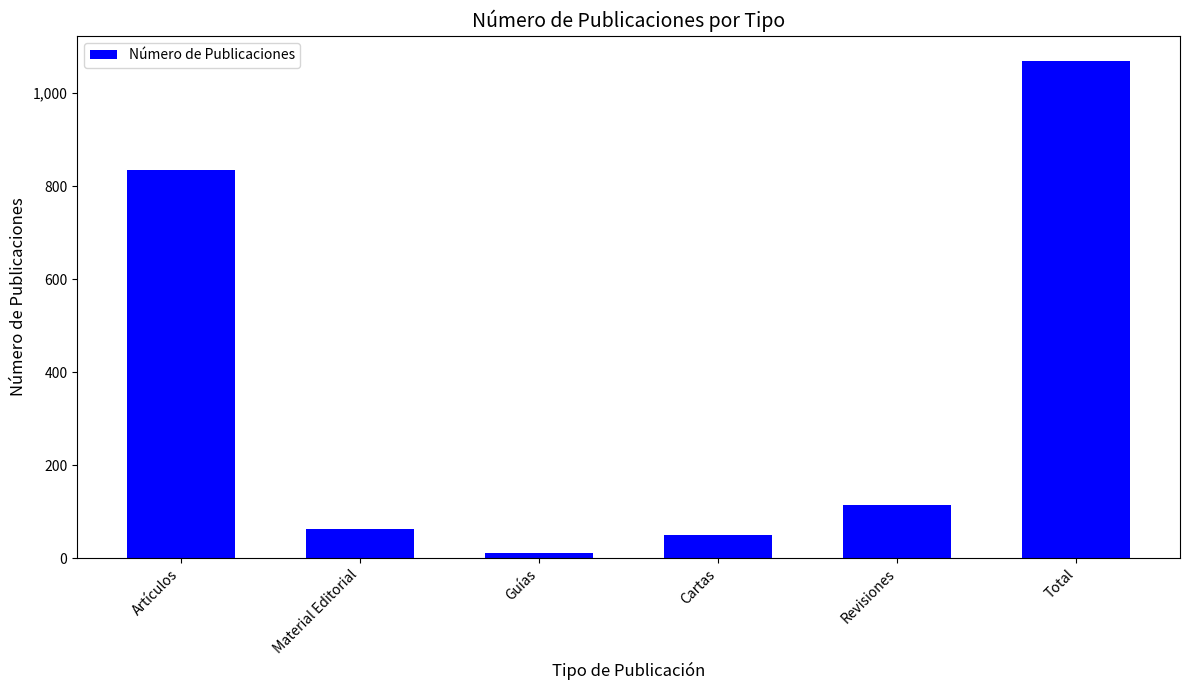

Which label corresponds to the smallest value in the chart?

Guías